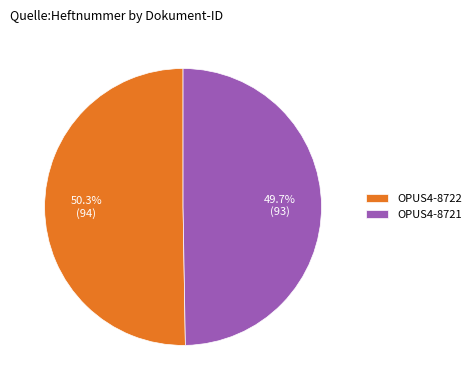

What is the smallest slice in the pie chart?

OPUS4-8721